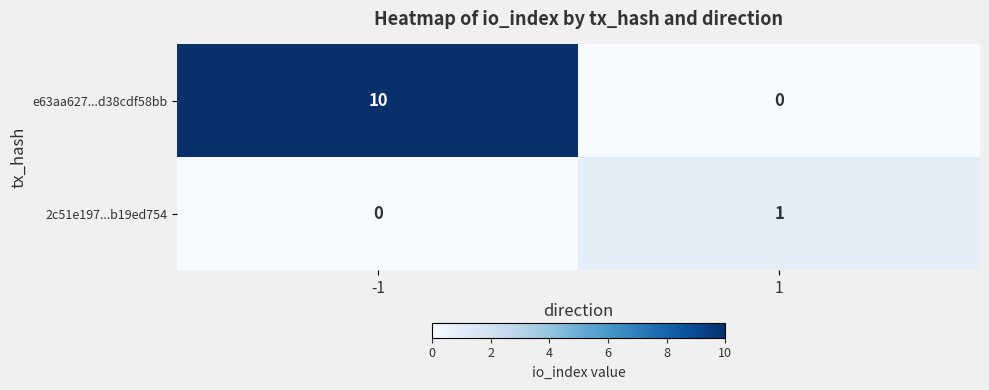

What is the difference between the maximum and minimum values in the e63aa627...d38cdf58bb series?

10